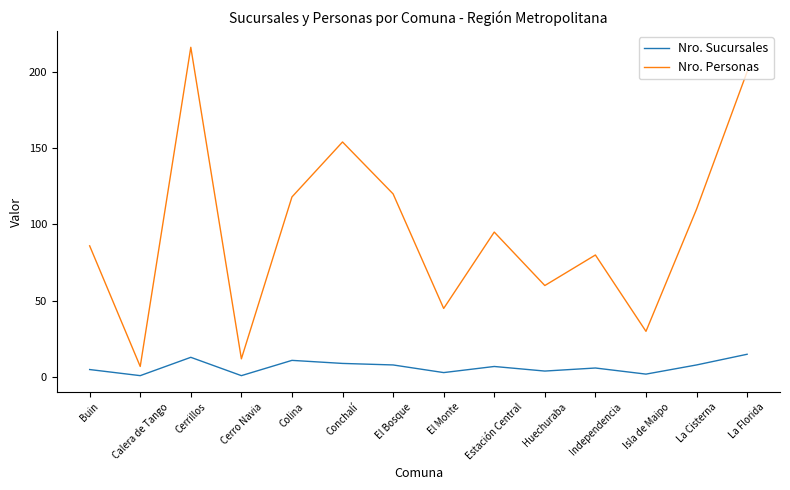

What is the difference between the maximum and minimum values in the Nro. Sucursales series?

14